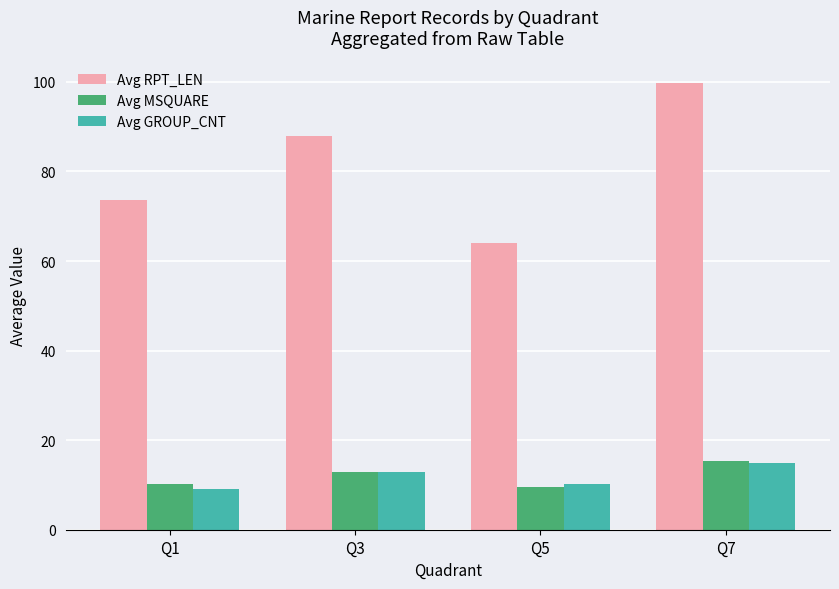

The value of Avg RPT_LEN at Q7 is 99.8. True or false?

True